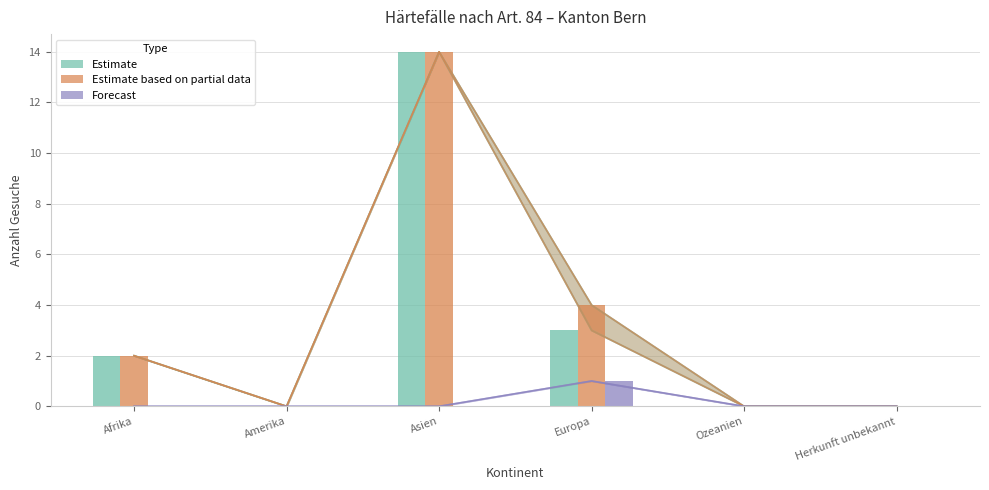

Is it true that Gesuchs-eingänge (Vorl. Aufn.) equals 3 at Europa?

True